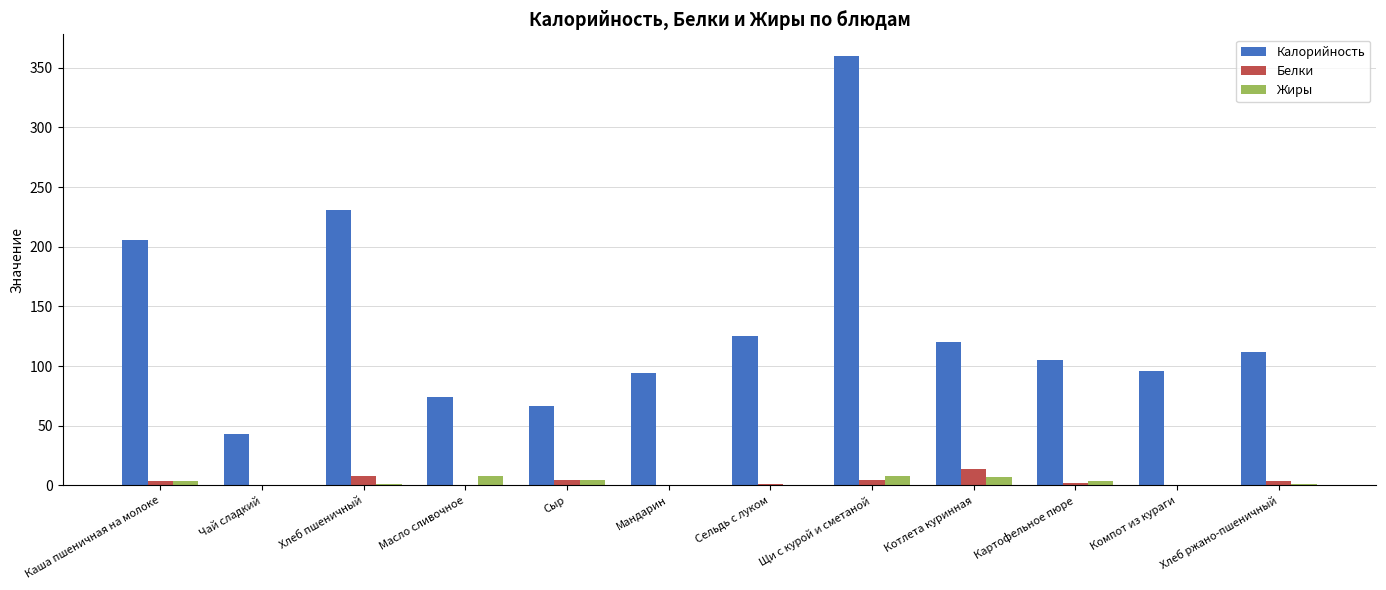

Are the bars grouped side by side (vs. stacked)?

Yes